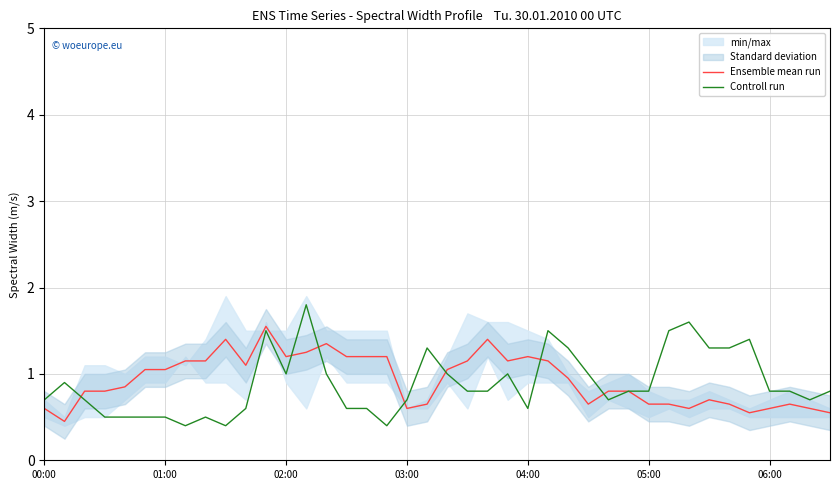

True or false: Ensemble mean run has a value of 0.3 at 05:00.

False